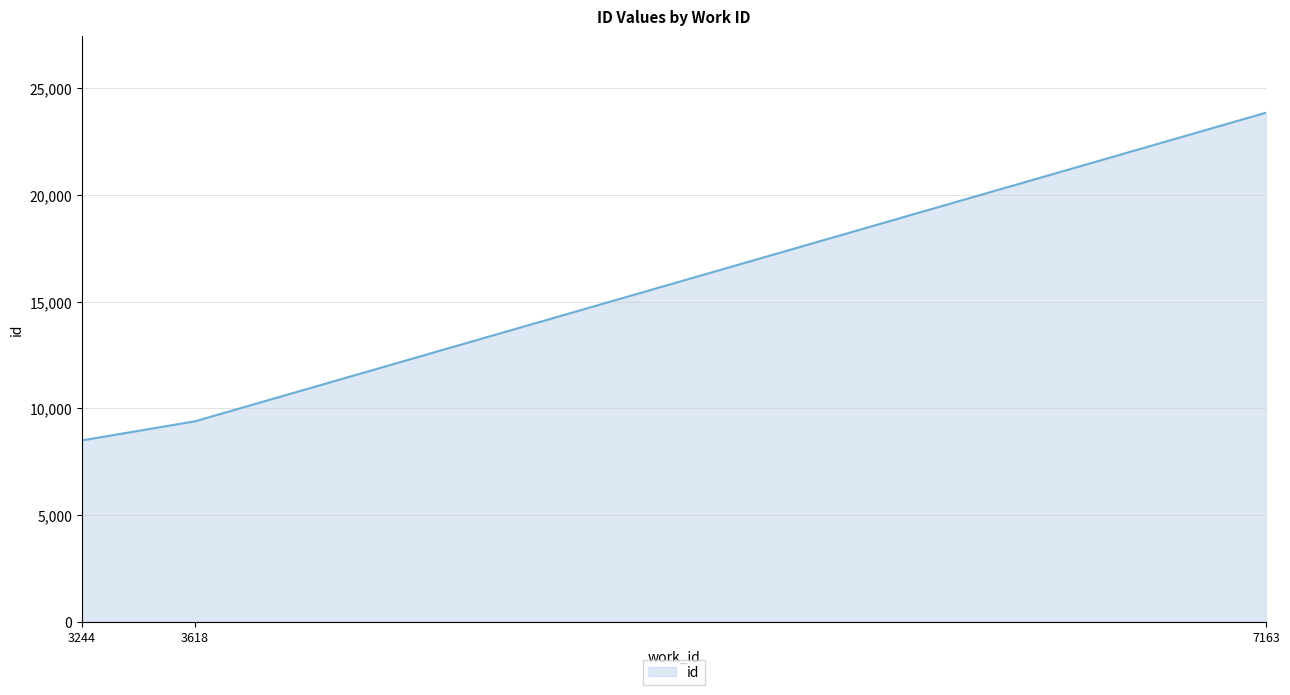

What is the change in value from 3244 to 7163?

+15365